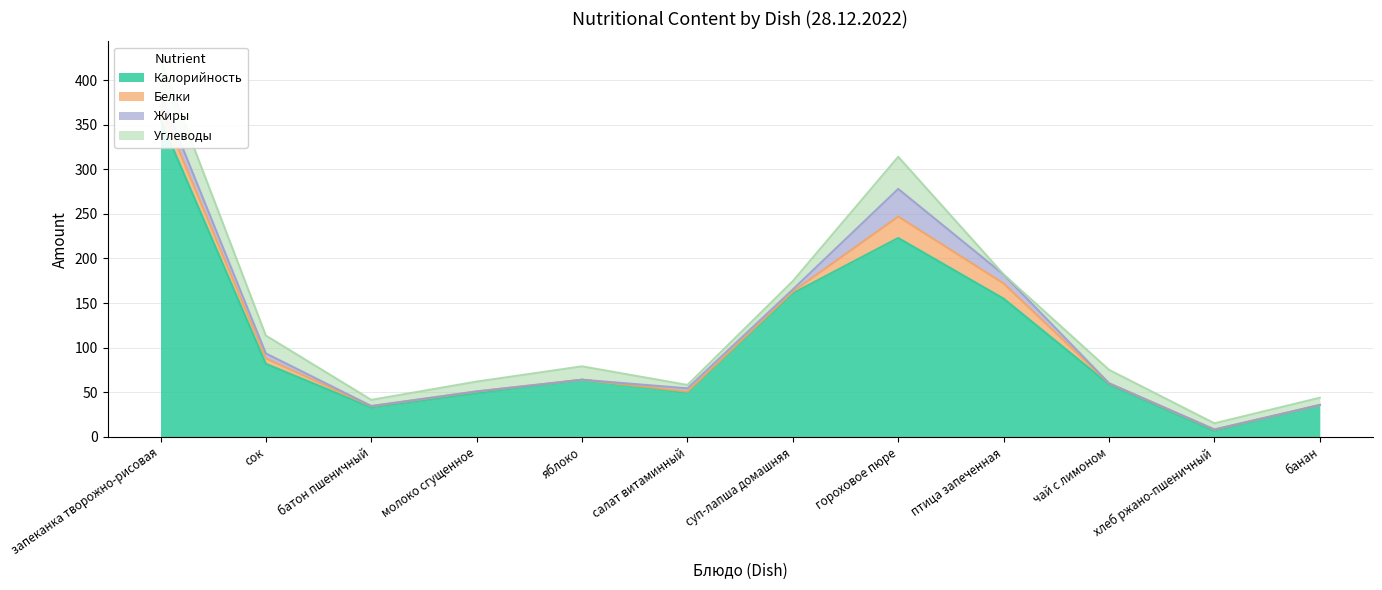

What is the difference between the highest and lowest values at сок?

76.4